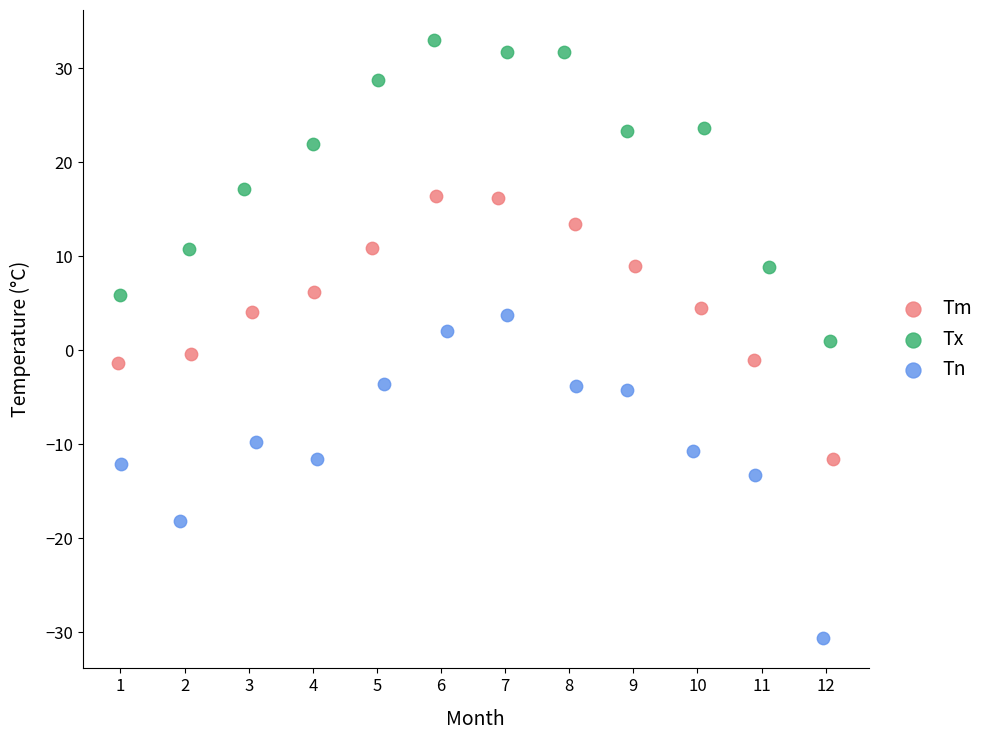

Which series contains the lowest Y value?

Tn